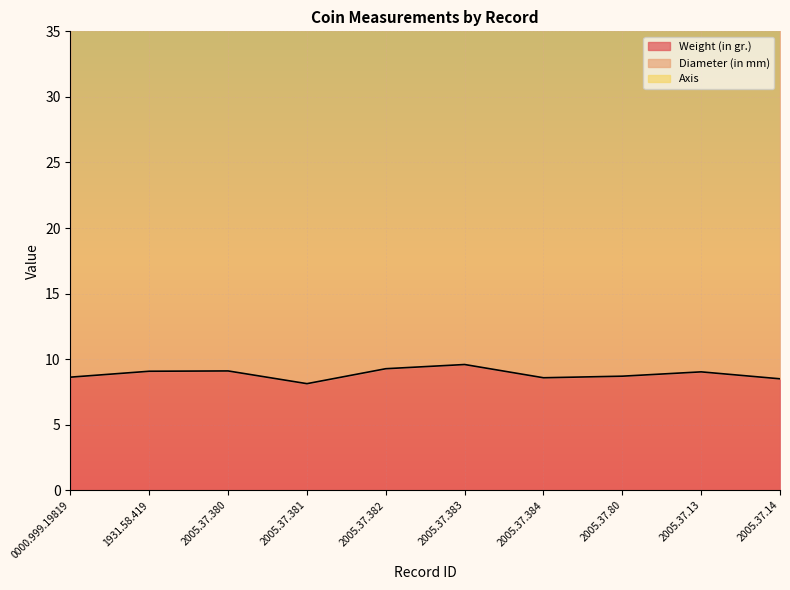

At how many categories does at least one series exceed 13?

10